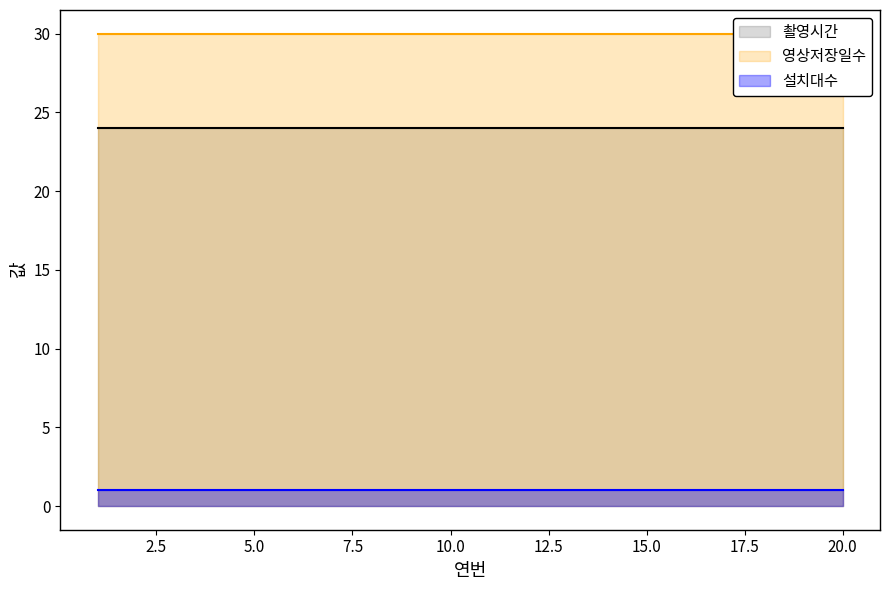

What is the total value across all series at 7?

55